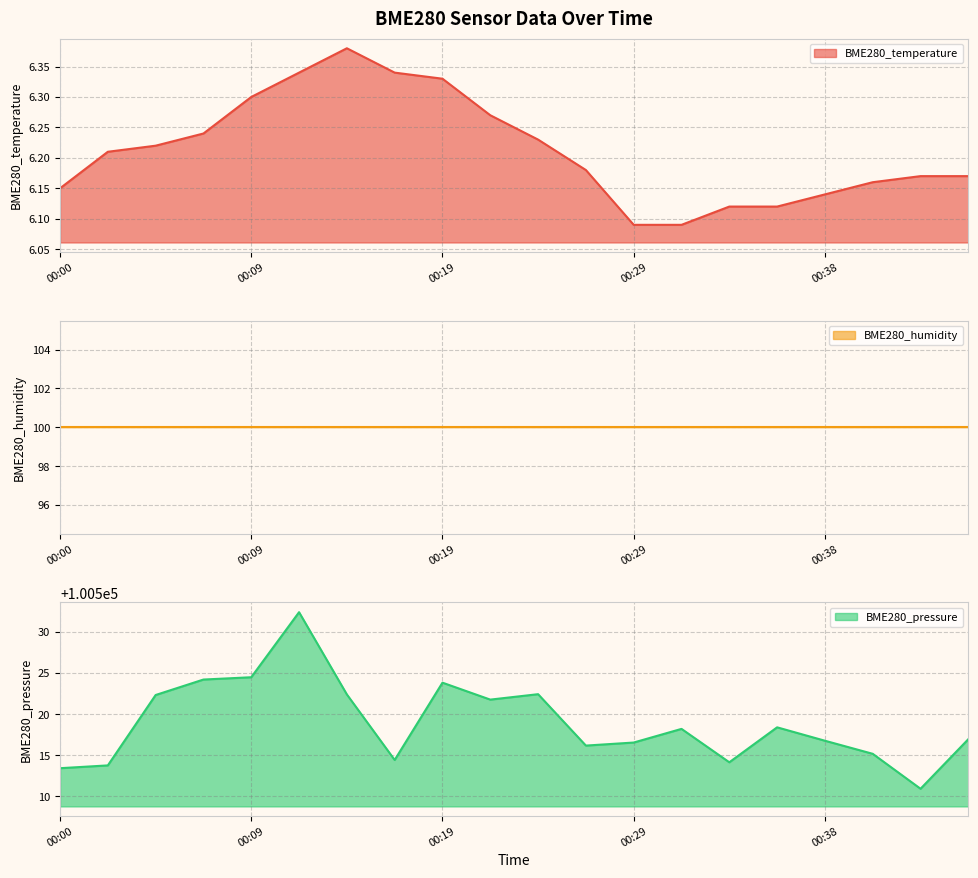

At which category does BME280_pressure reach its first local peak?

00:12